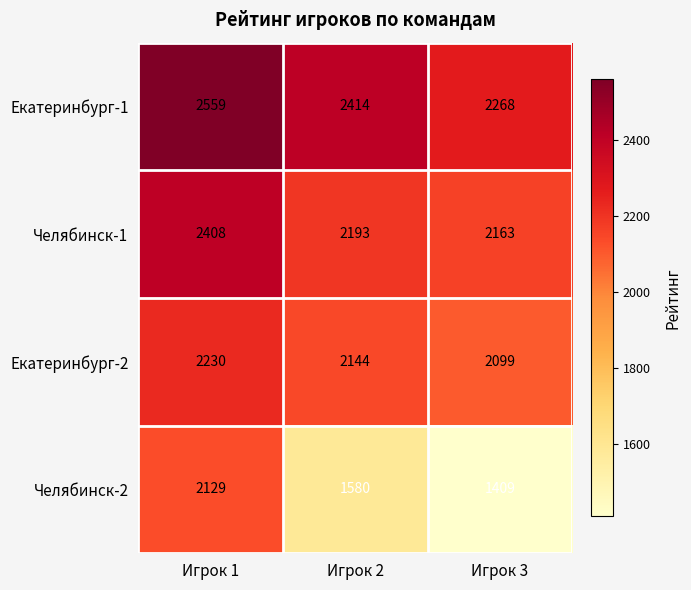

Reading right to left, extract all data points from this chart.

Екатеринбург-1: 2268	2414	2559
Челябинск-1: 2163	2193	2408
Екатеринбург-2: 2099	2144	2230
Челябинск-2: 1409	1580	2129